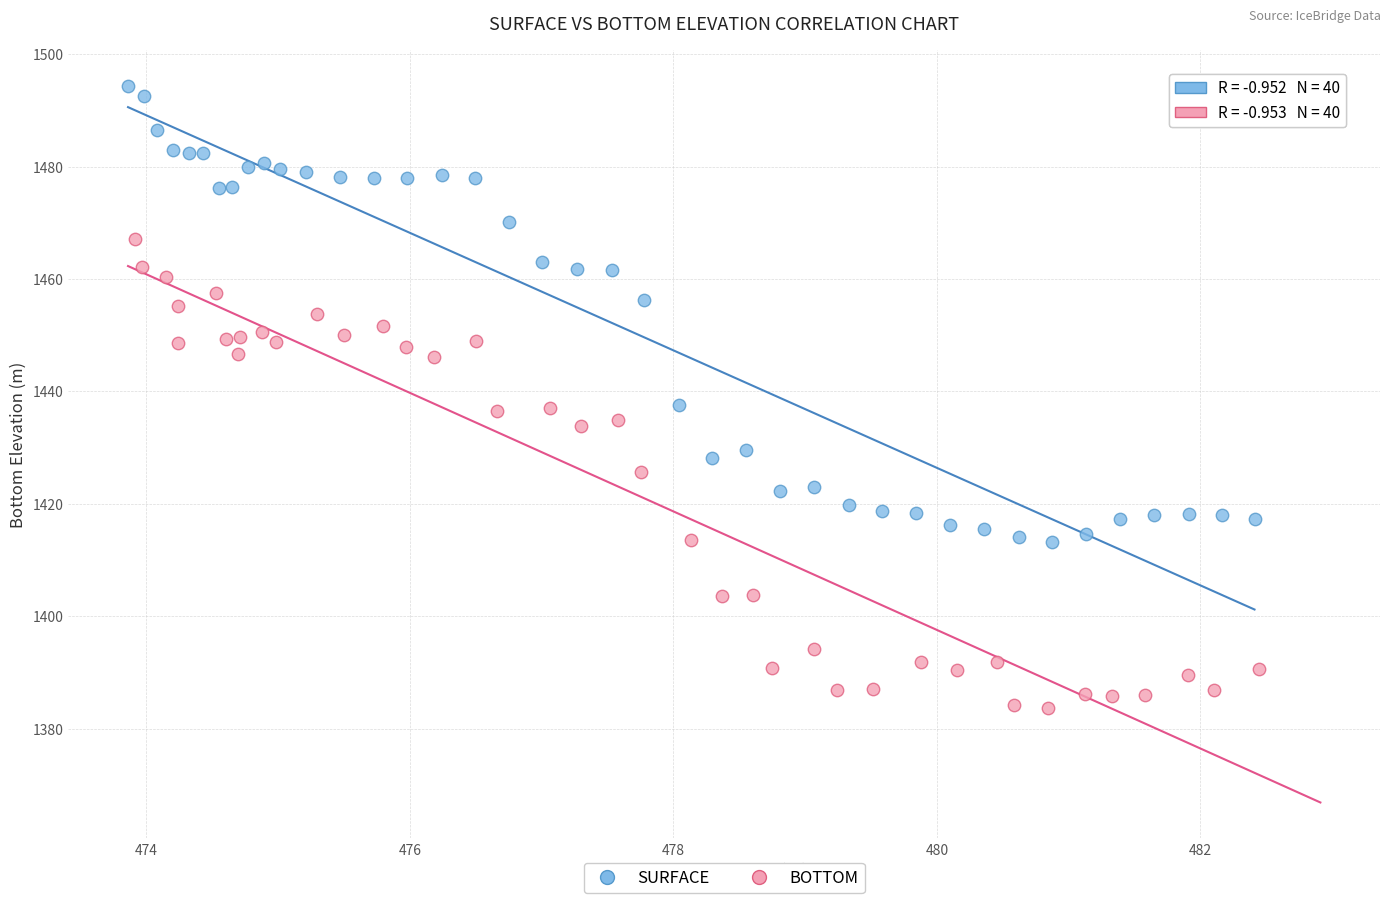

Which series contains the highest Y value?

SURFACE